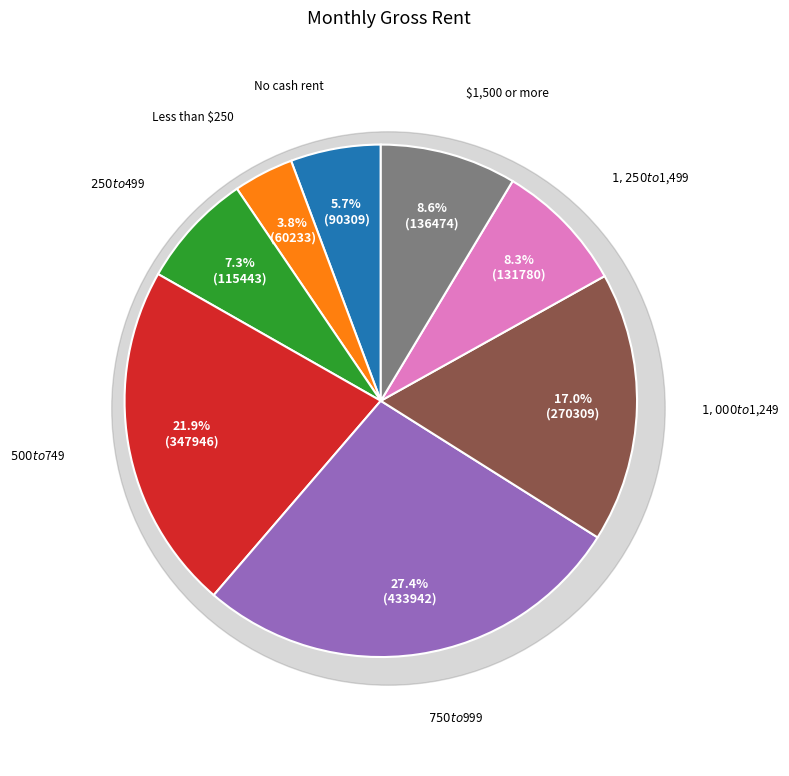

Rank the categories by value from lowest to highest.

Less than $250, No cash rent, $250 to $499, $1,250 to $1,499, $1,500 or more, $1,000 to $1,249, $500 to $749, $750 to $999